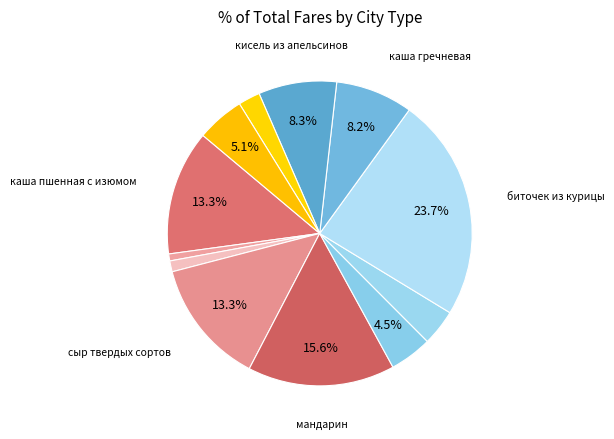

How many slices are in this pie chart?

12